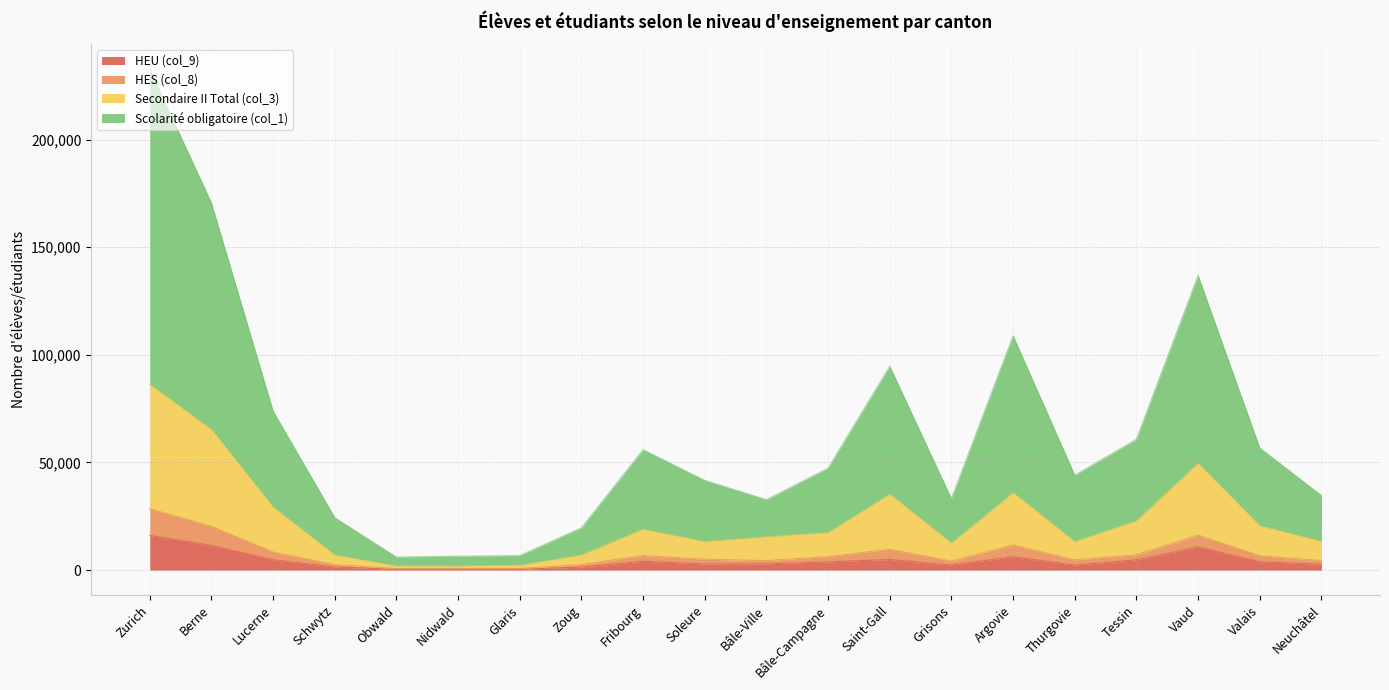

What position from the right is Glaris?

14